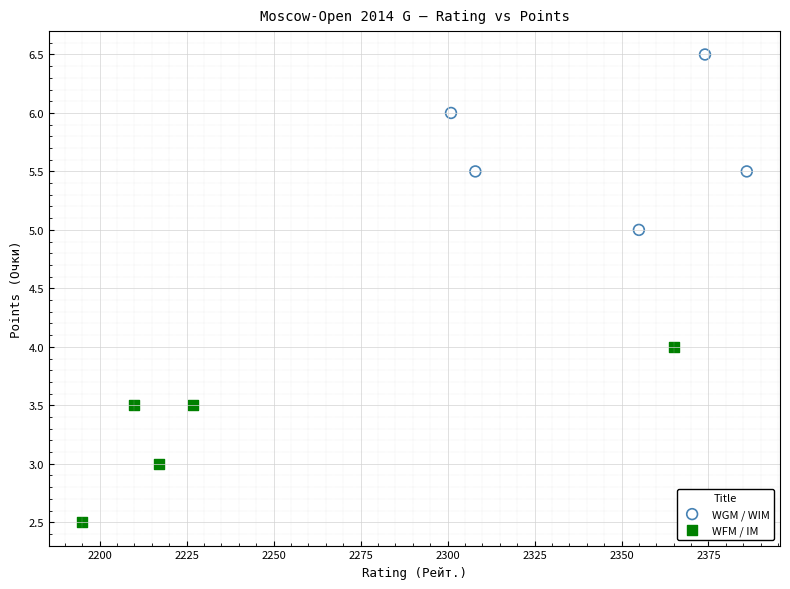

Which series contains the highest Y value?

WGM / WIM